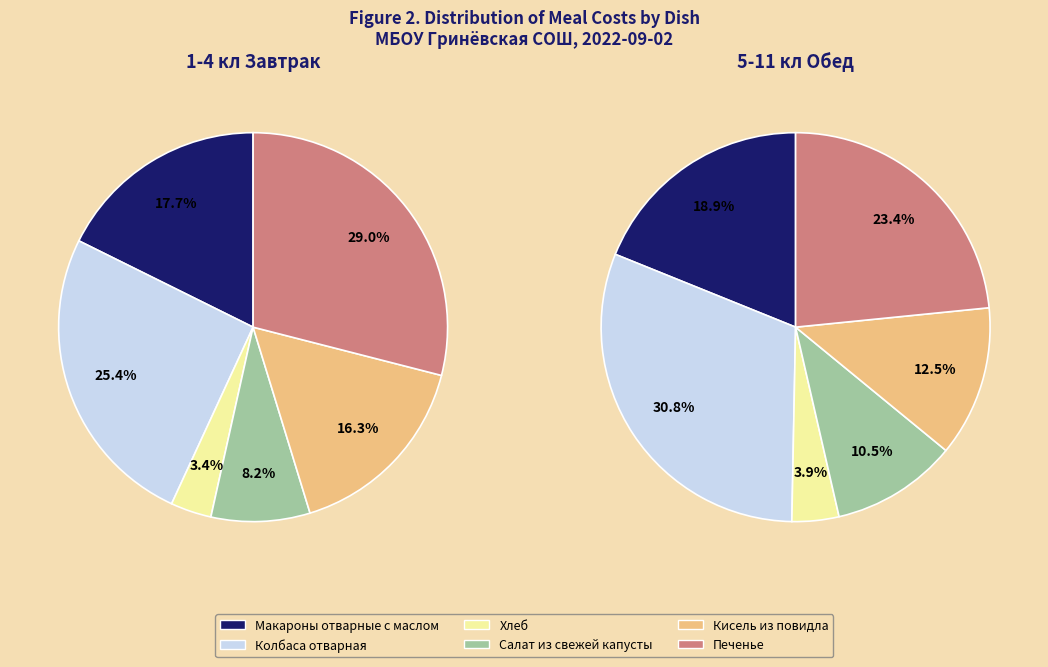

Is it true that 1 is 31% of the pie?

True